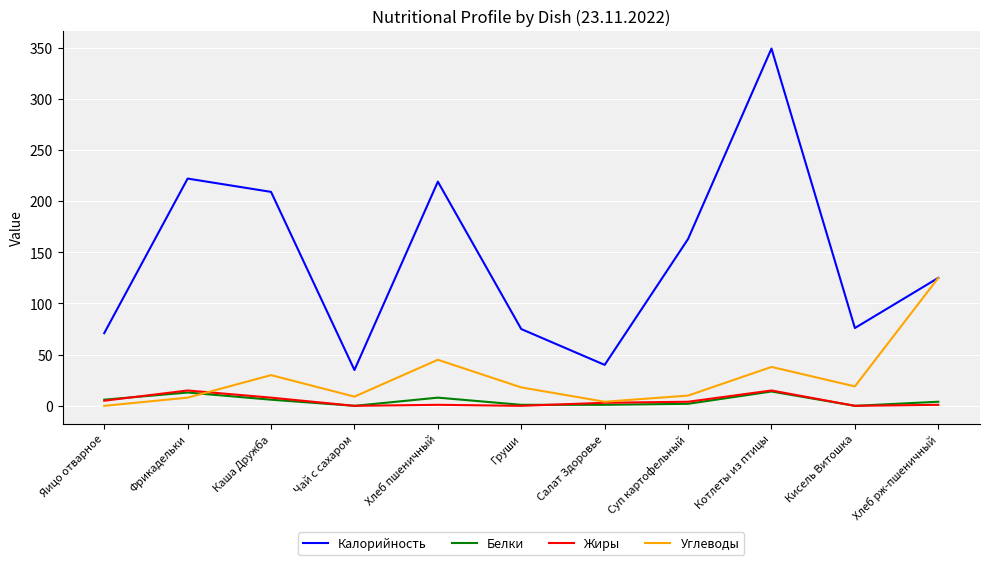

Which category has the lowest value in the Калорийность series?

Чай с сахаром